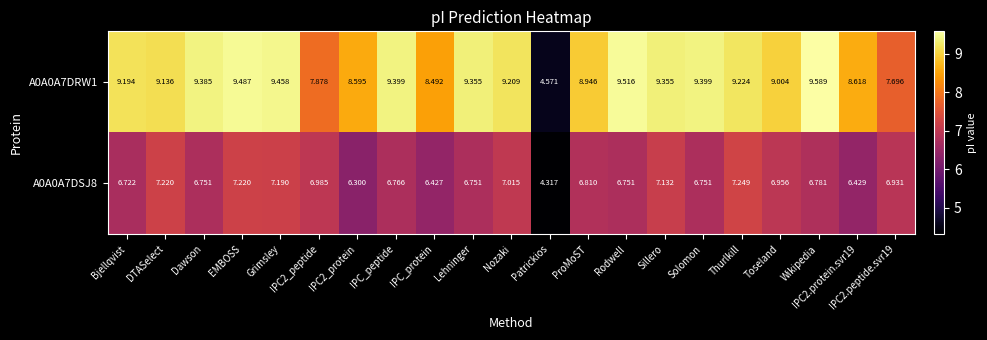

At which label does A0A0A7DRW1 reach its minimum?

Patrickios